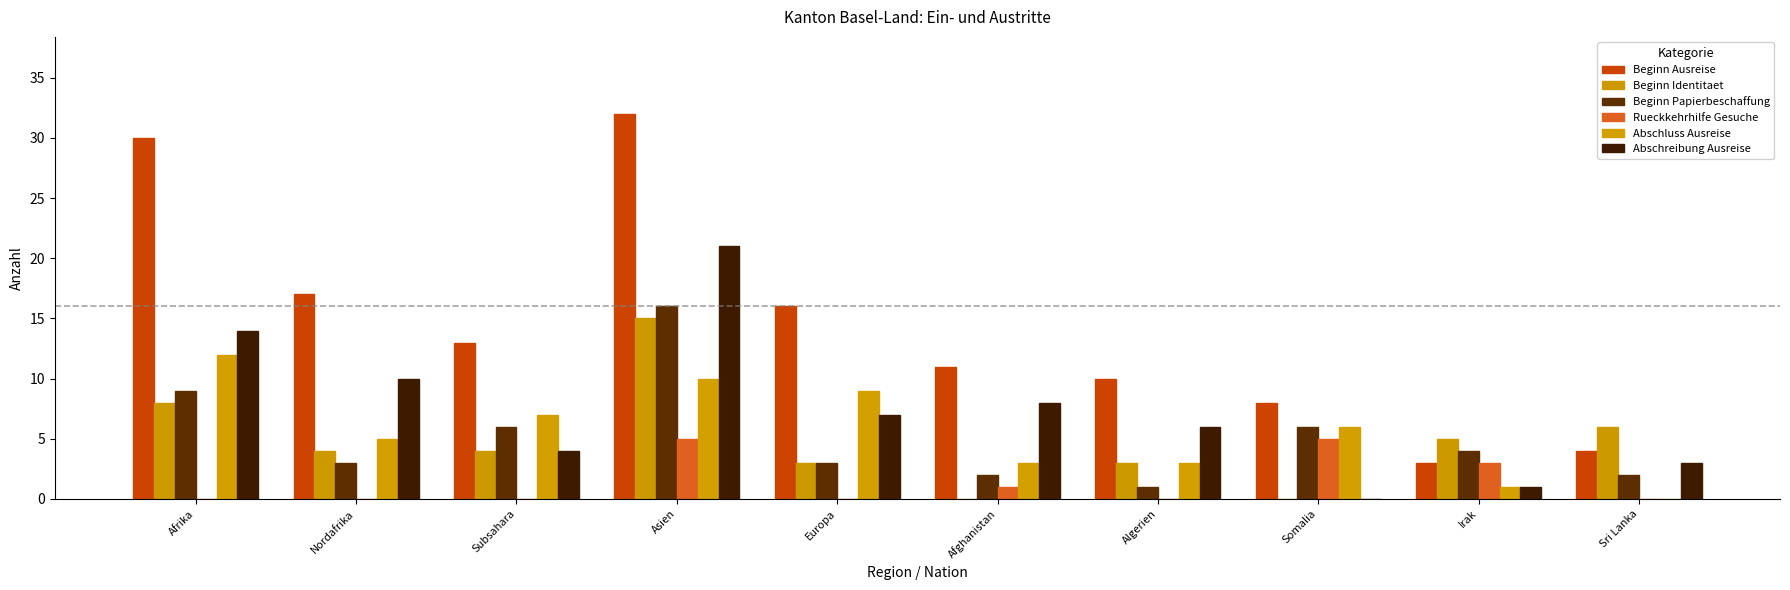

What is the label of the 4th bar from the left?

Asien